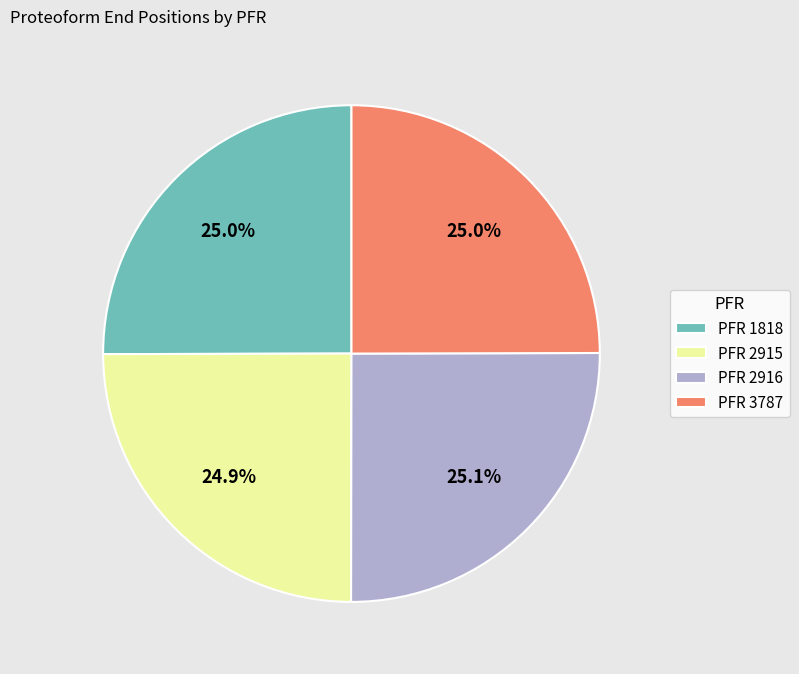

What is the total percentage of PFR 1818 and PFR 3787?

50.0%